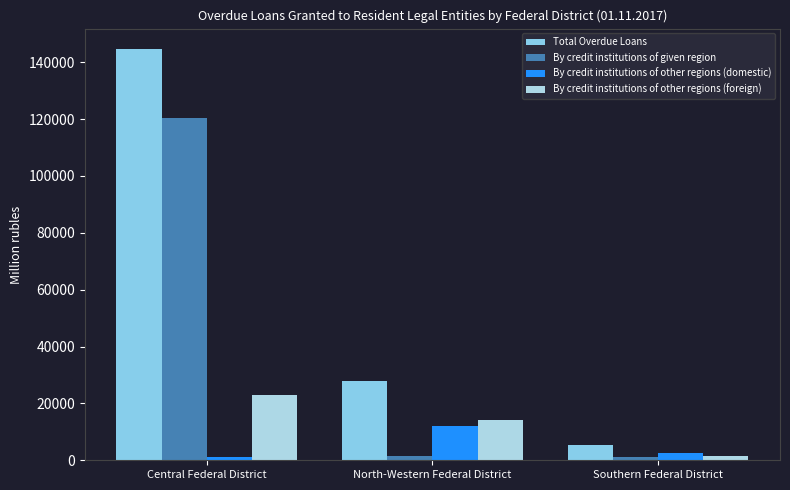

What is the sum of the By credit institutions of other regions (foreign) values at North-Western Federal District and Southern Federal District?

15951